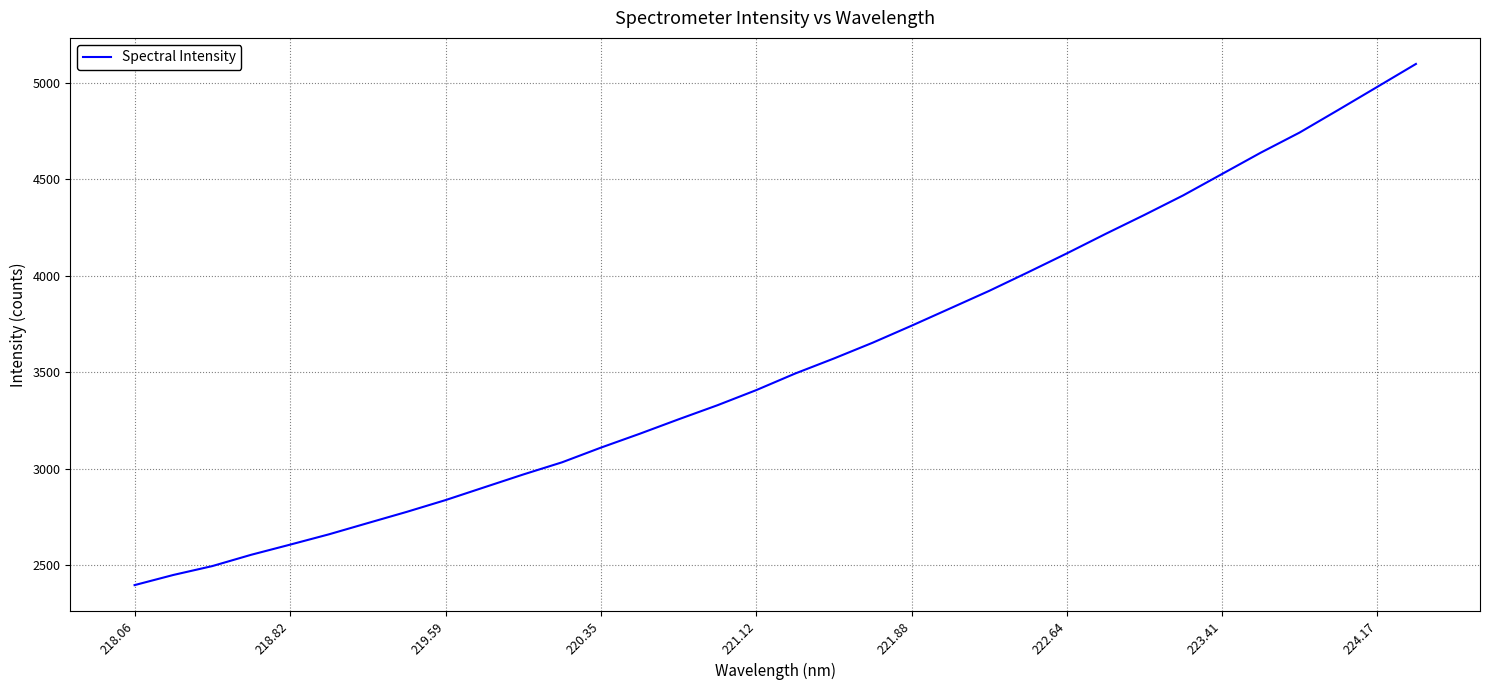

How many lines are shown in the chart?

1